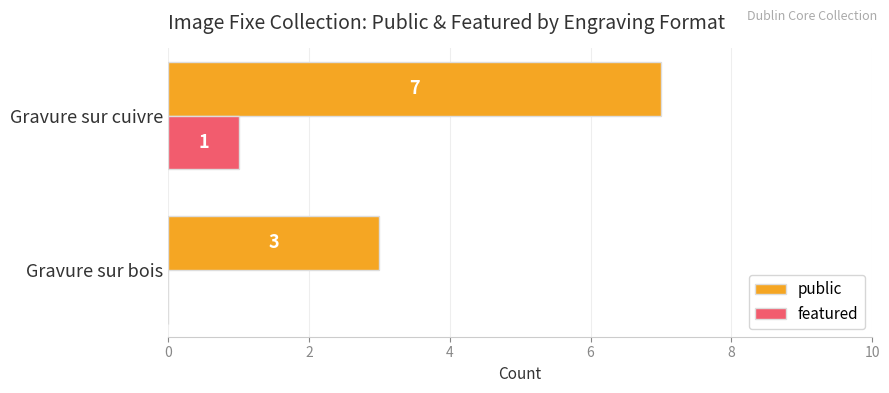

What is the sum of the public values at Gravure sur bois and Gravure sur cuivre?

10